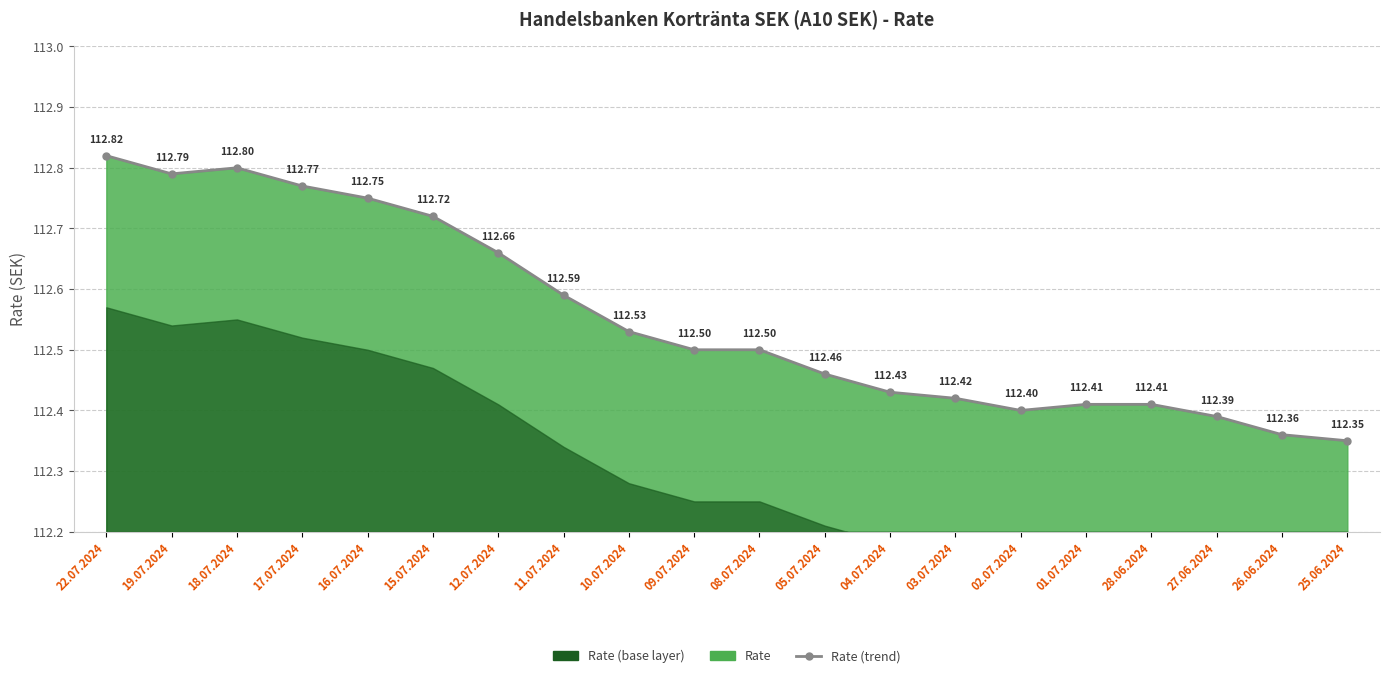

What value does the data have at 26.06.2024?

112.4